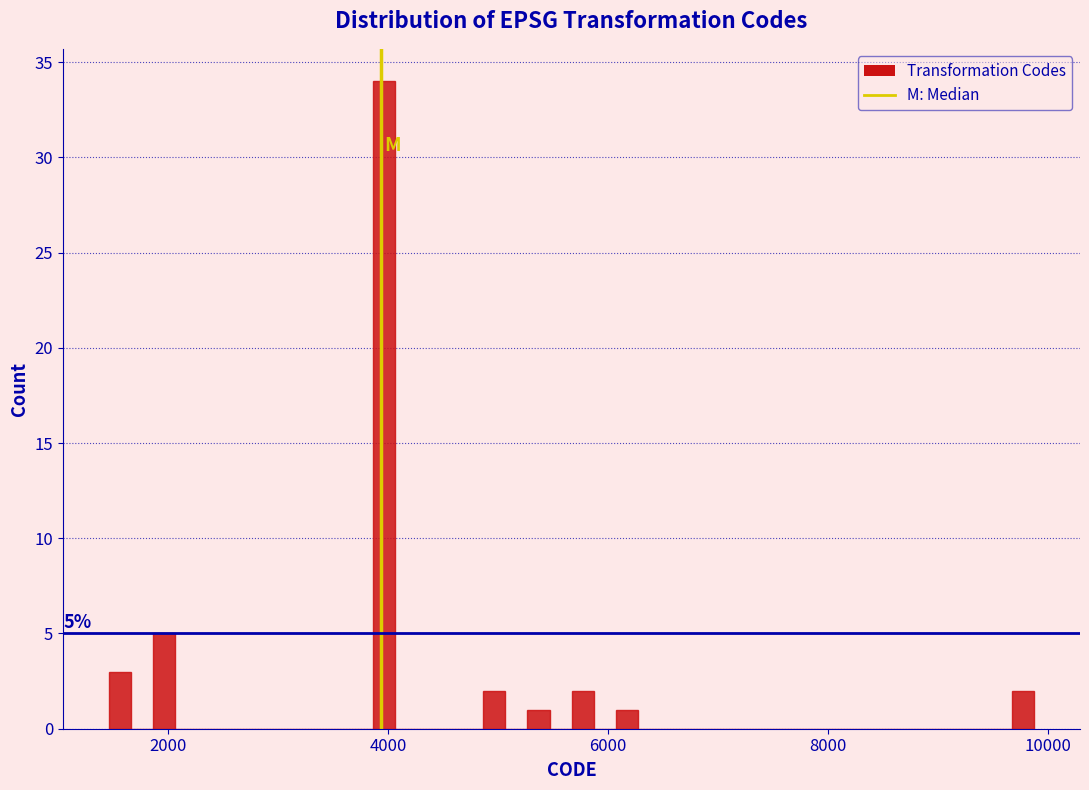

Around what value on the x-axis is the tallest bar? Give the approximate position of its centre, as read against the axis.

4000